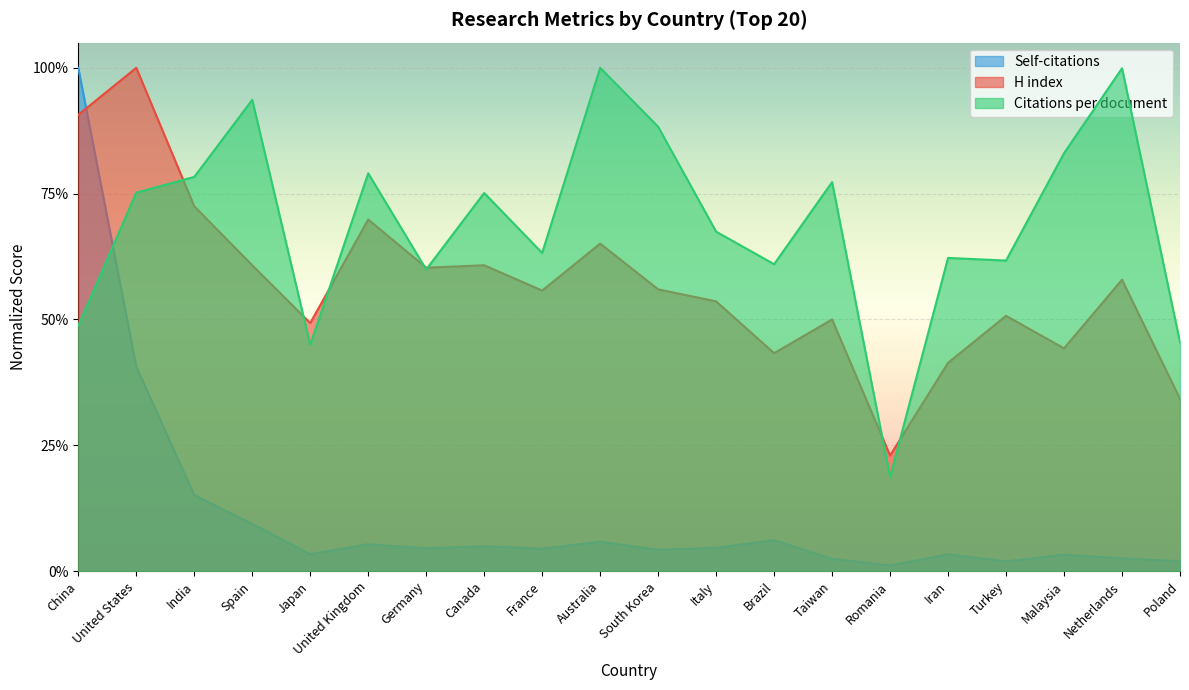

What is the approximate value of Citations per document at Australia?

1.0